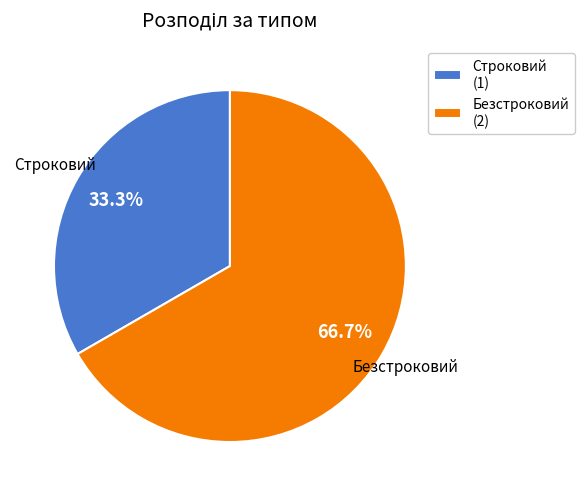

Which has a higher value, Безстроковий or Строковий?

Безстроковий